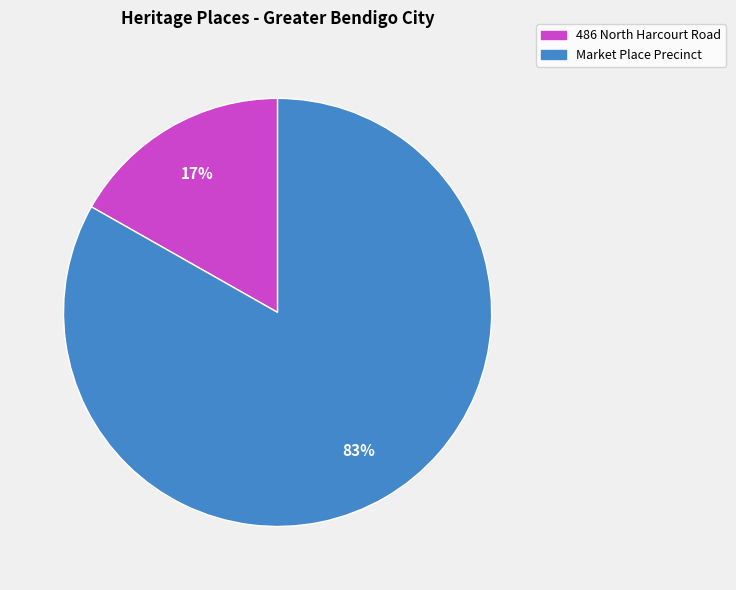

Combined, do Market Place Precinct and 486 North Harcourt Road account for over 50%?

Yes